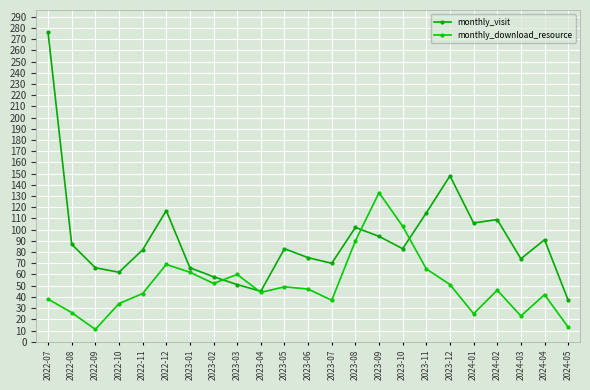

Between 2022-07 and 2022-12, which series saw the biggest shift?

monthly_visit